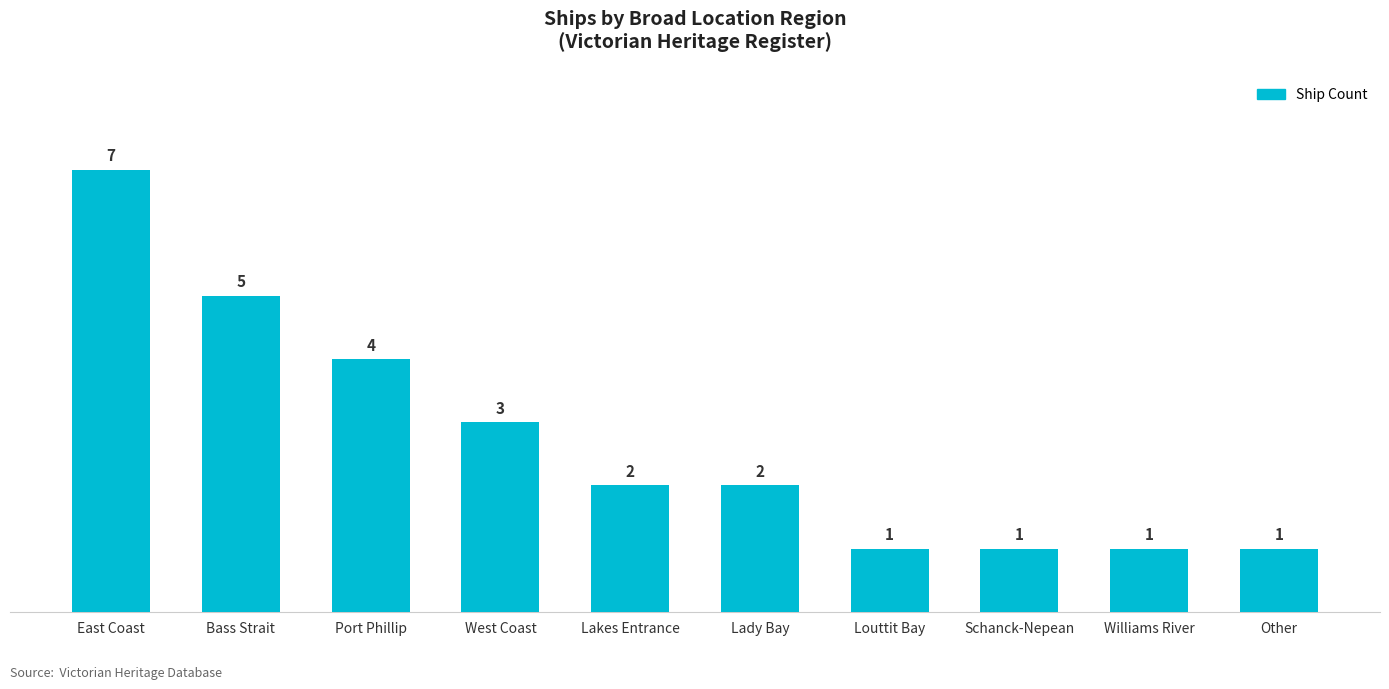

Where is the data nearest to the value 4?

Port Phillip